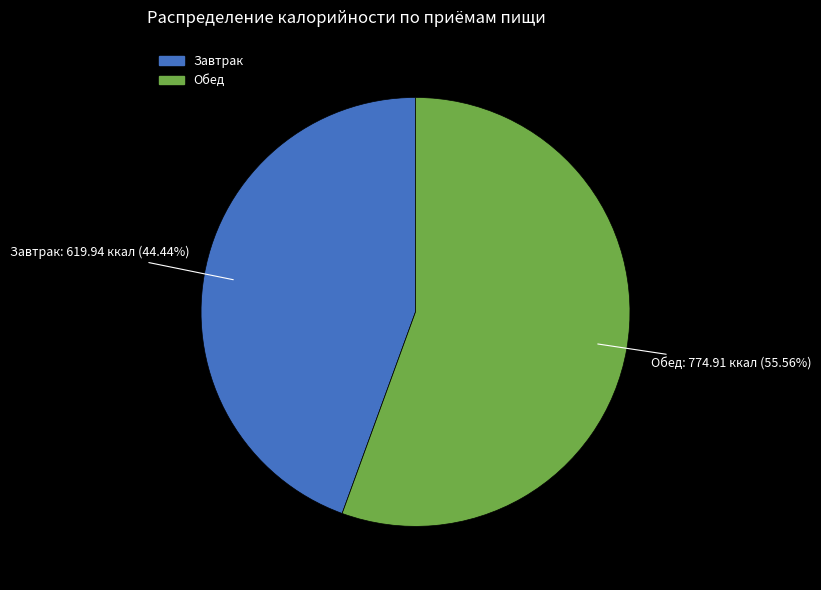

Which slice represents more than half of the pie?

Обед